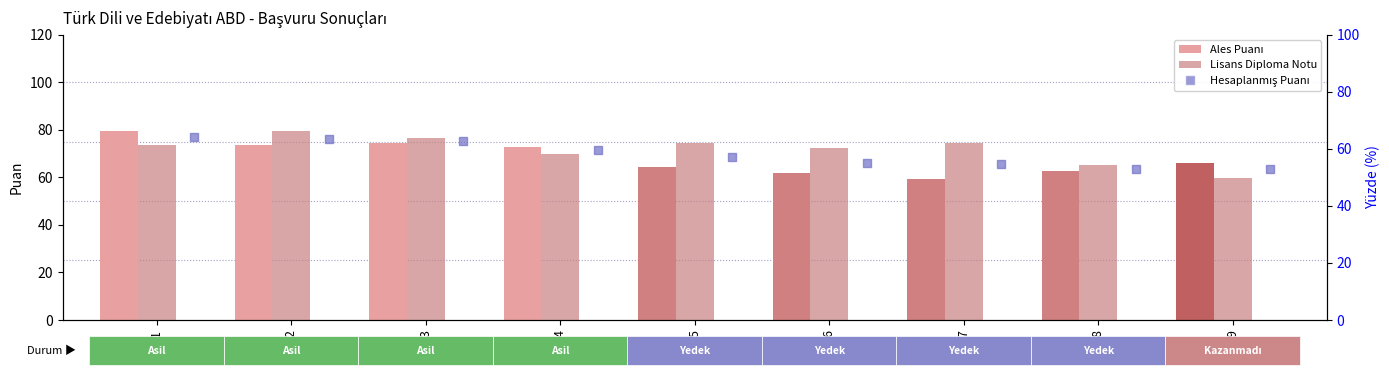

Which series has the largest total across all categories?

Lisans Diploma Notu